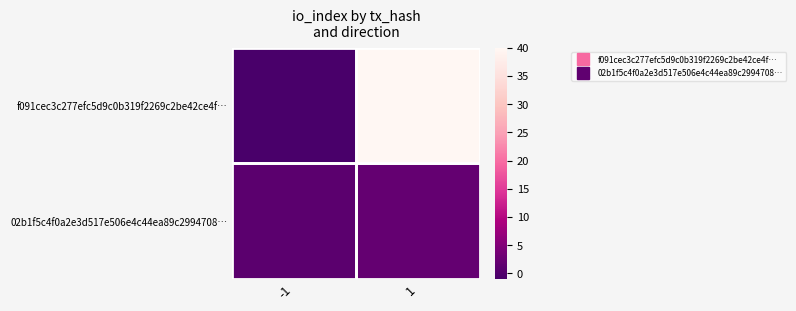

List the series in order of their peak value, highest first.

f091cec3c277efc5d9c0b319f2269c2be42ce4f…, 02b1f5c4f0a2e3d517e506e4c44ea89c2994708…